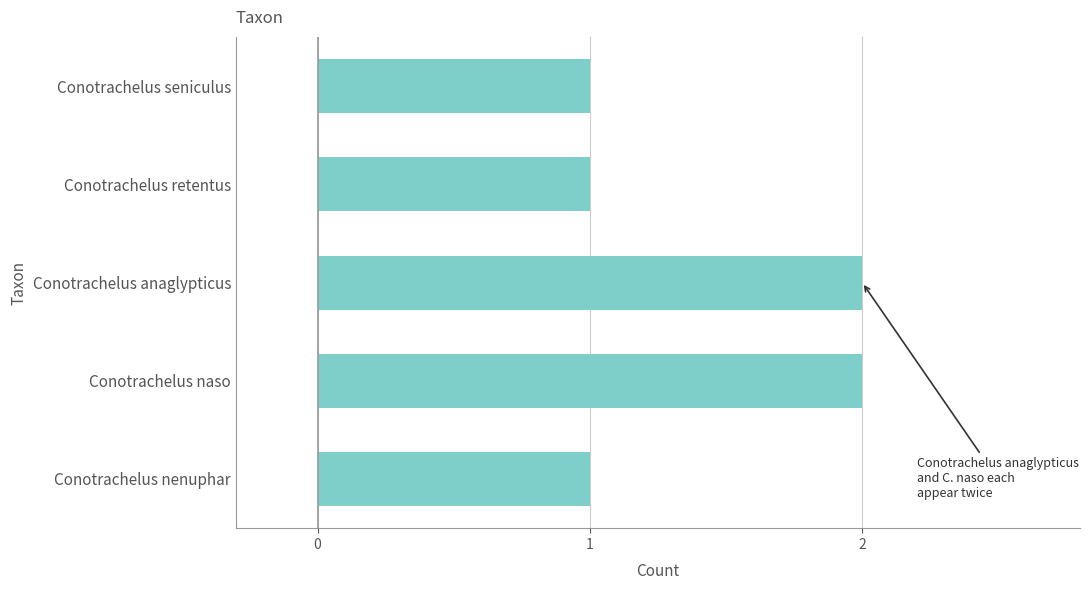

The value at Conotrachelus seniculus is 2. True or false?

False